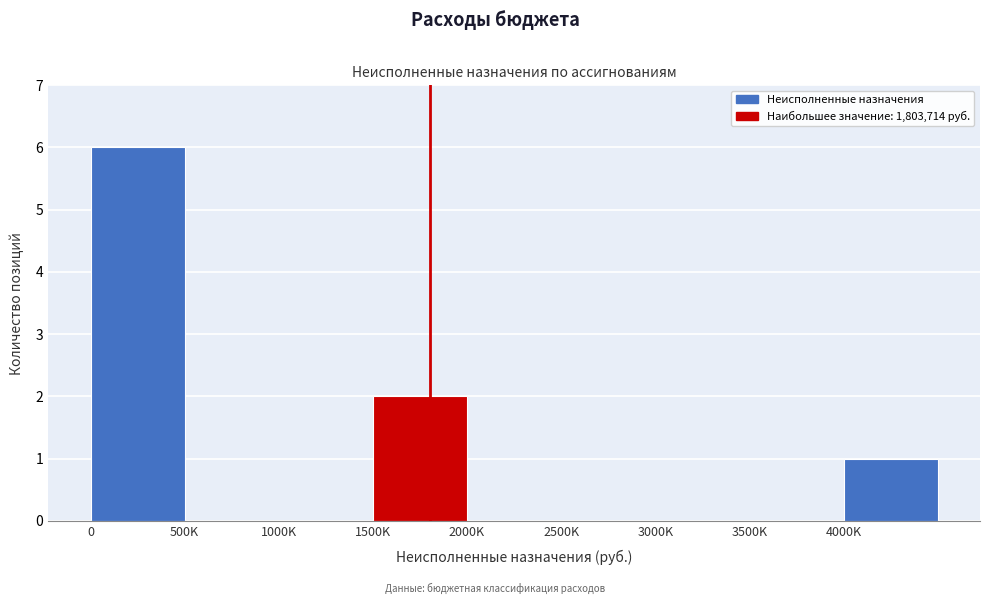

Reading right to left, what are all the values shown in this chart?

4000K=1	3500K=0	3000K=0	2500K=0	2000K=0	1500K=2	1000K=0	500K=0	0=6